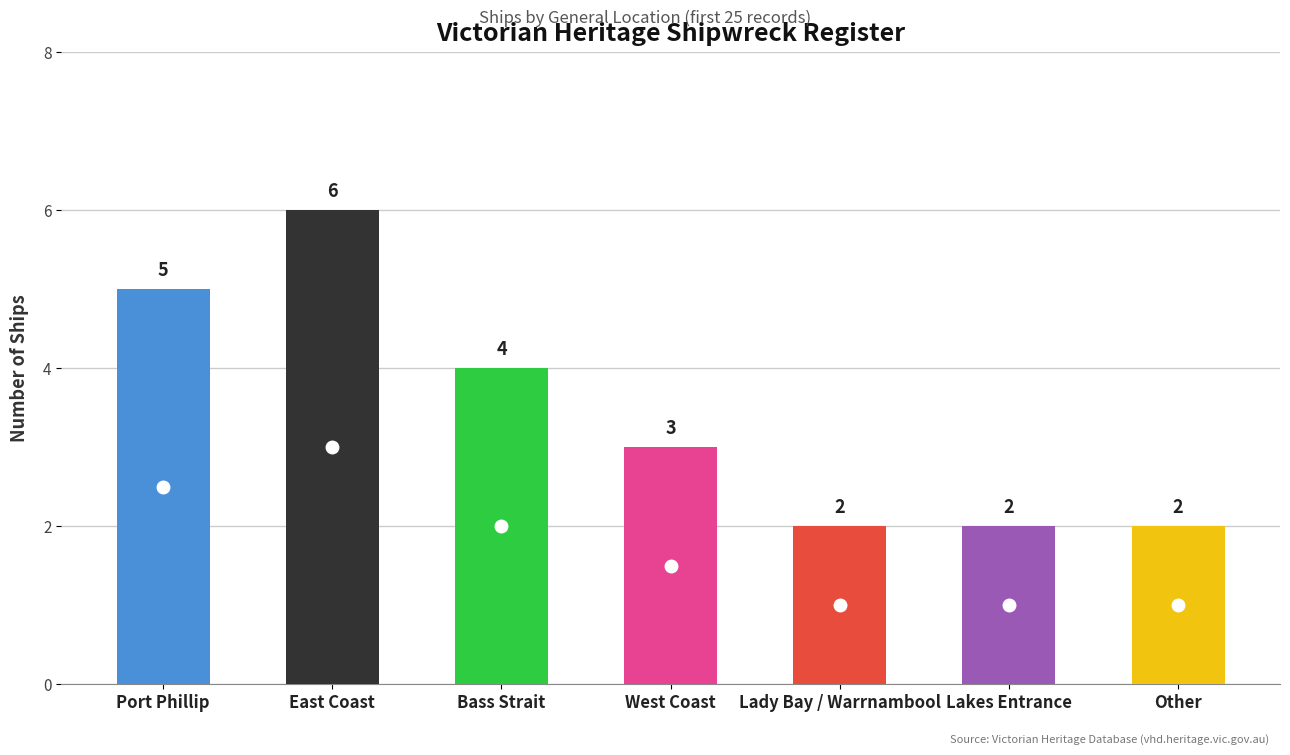

The value at Lakes Entrance is 3. True or false?

False